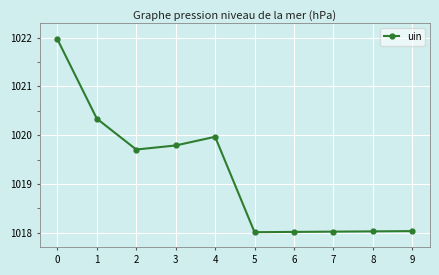

Is it true that the value at 3 is 1019.8?

True